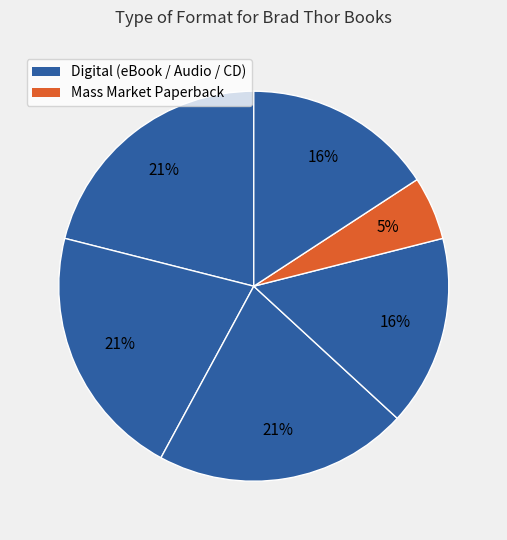

How many slices are in this pie chart?

6